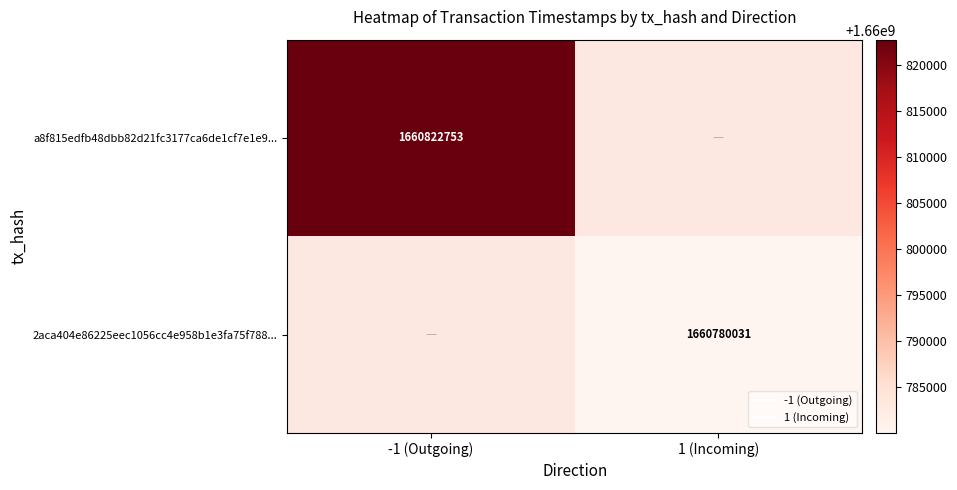

What is the smallest value displayed?

1660780031.0